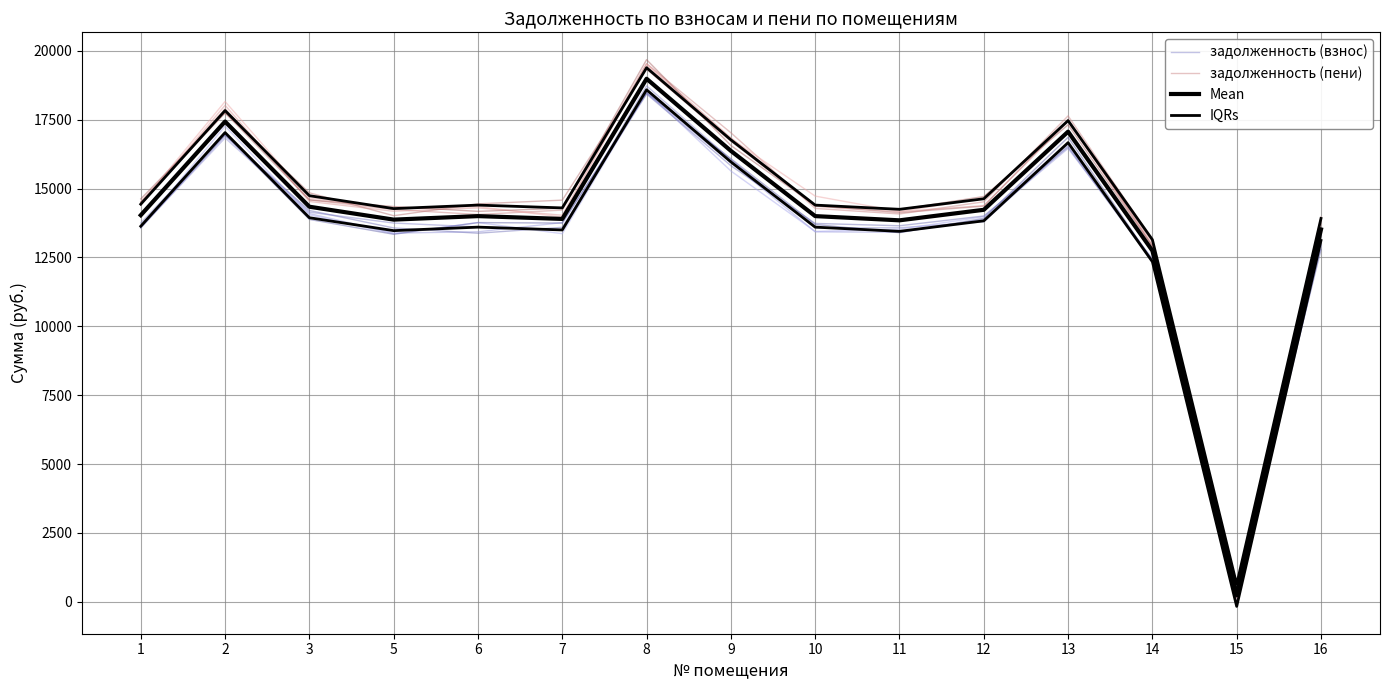

What is the maximum value shown in the chart?

19538.2